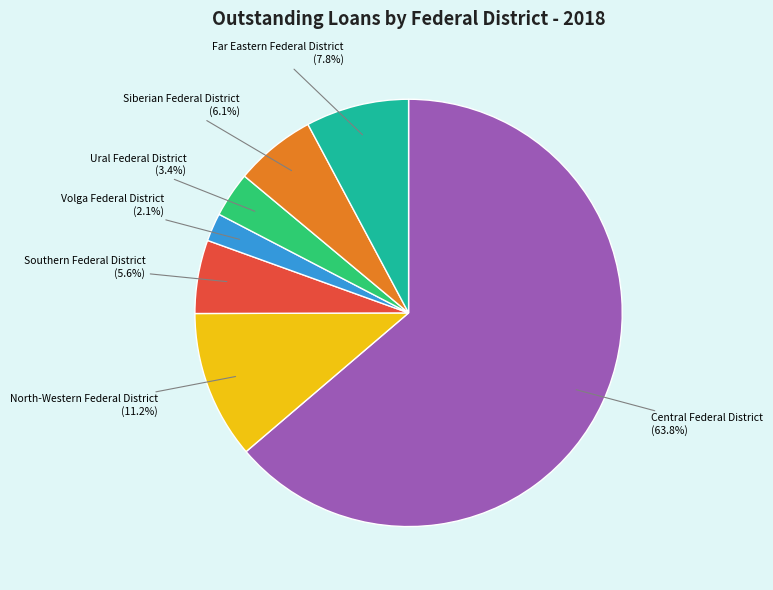

To the nearest percent, what is the difference between the largest and smallest slice percentages?

62%